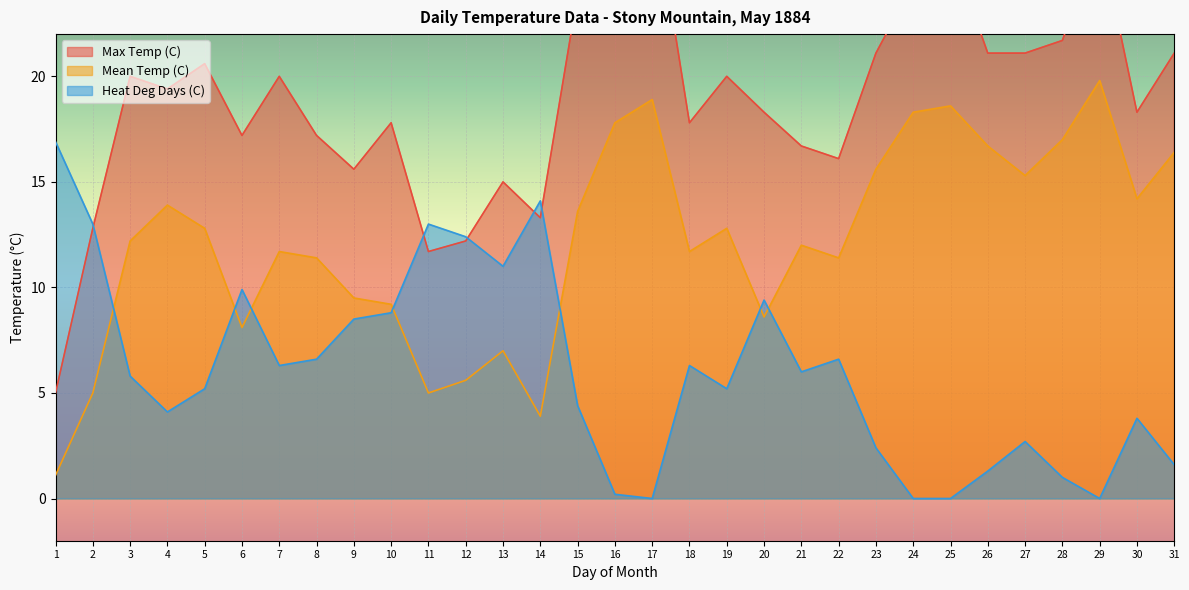

What is the greatest value displayed?

28.9